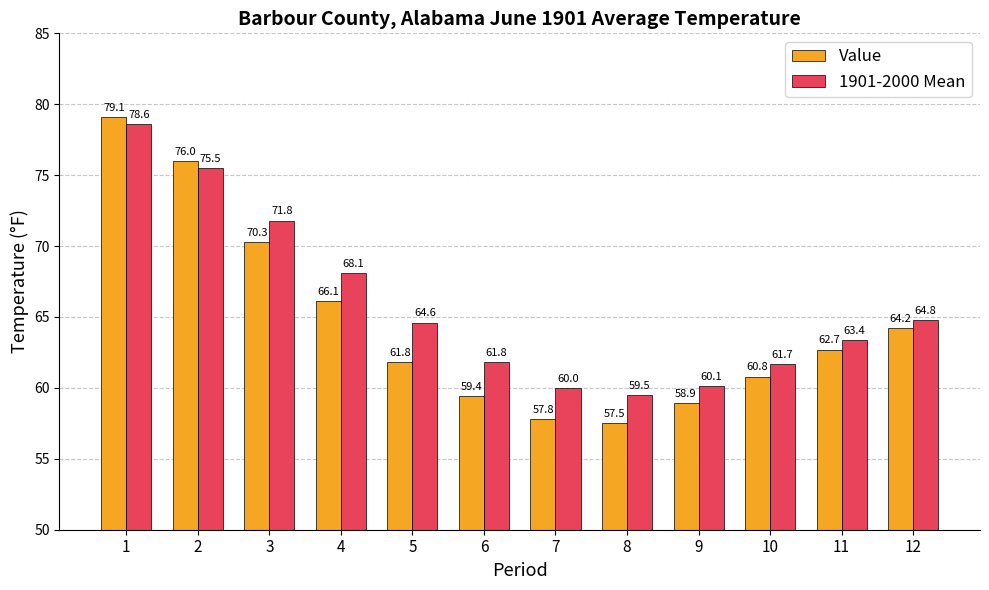

Where does the Value series first go above 62?

1